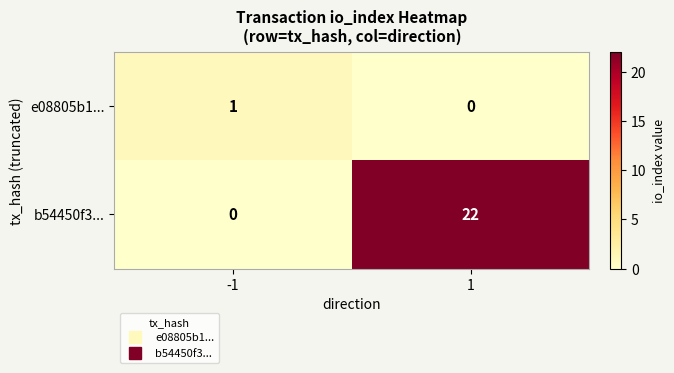

Reading right to left, list all the values displayed in this chart.

e08805b1...: 0	1
b54450f3...: 22	0